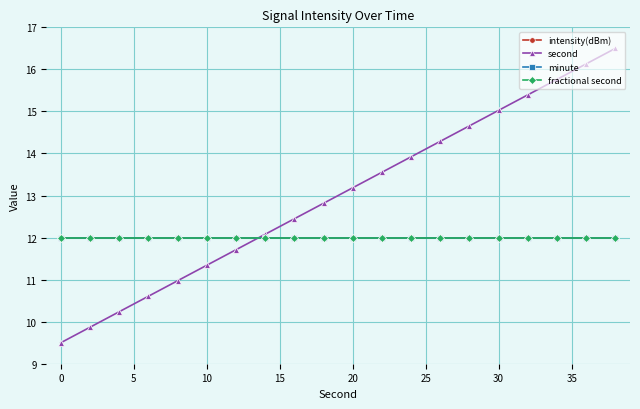

Rank the series by their maximum value, from highest to lowest.

second, intensity(dBm), minute, fractional second